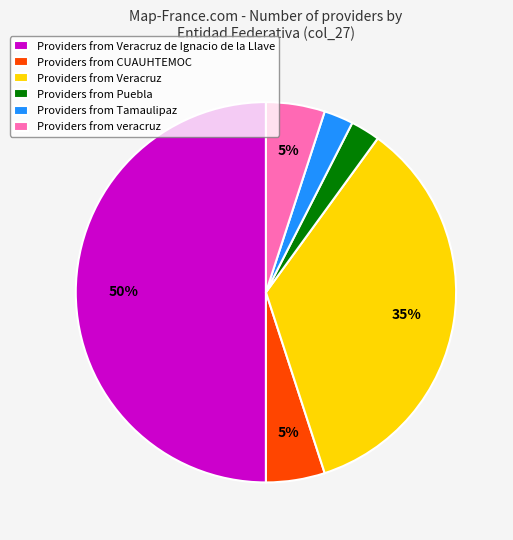

Count the number of slices in the pie.

6